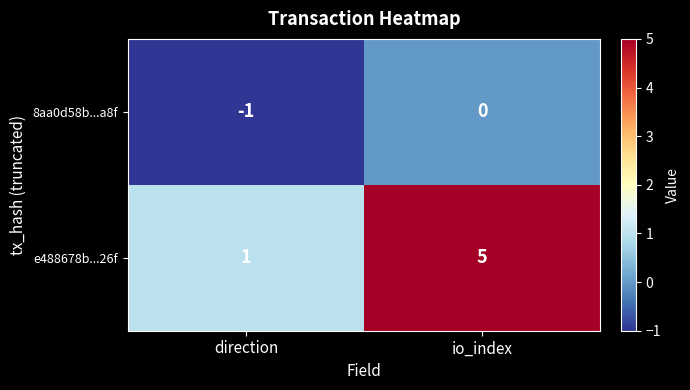

Reading right to left, transcribe all the data shown in this chart.

8aa0d58b...a8f: io_index=0	direction=-1
e488678b...26f: io_index=5	direction=1